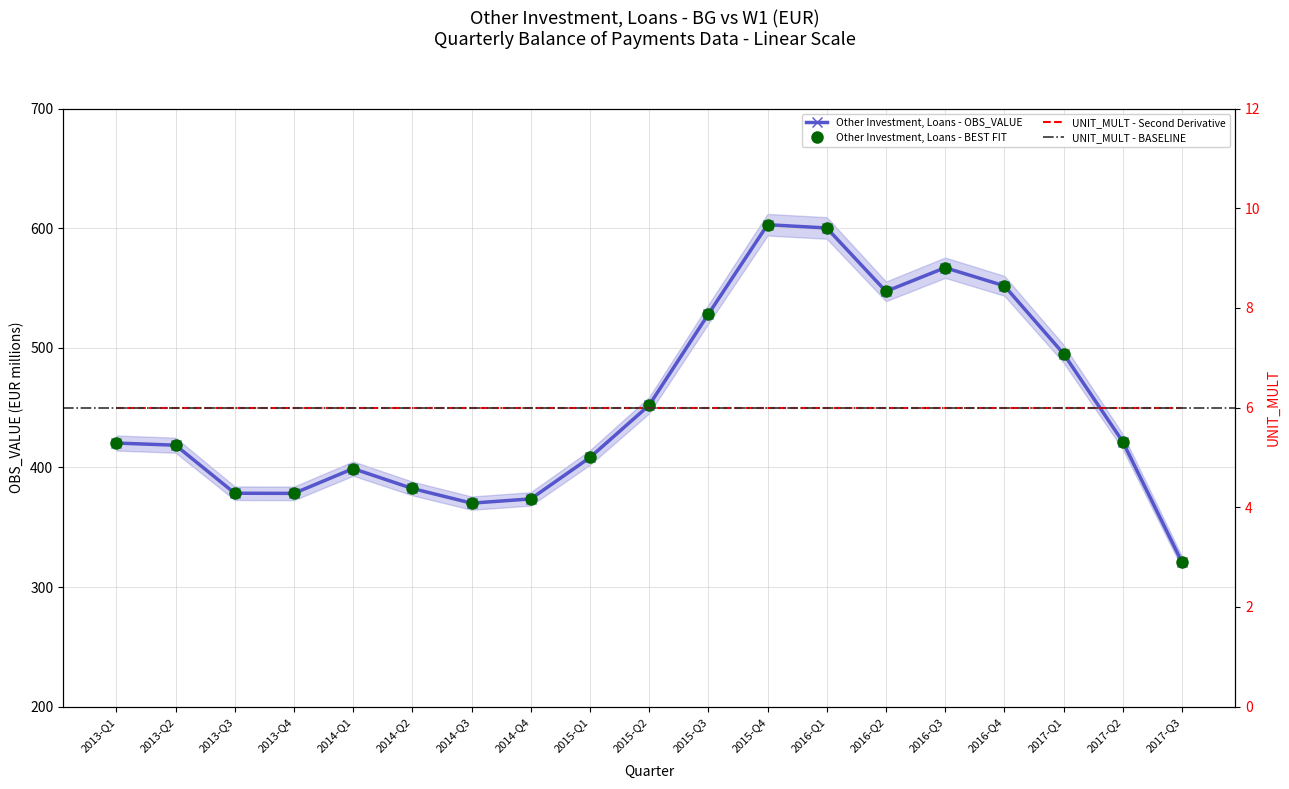

What is the smallest value displayed?

320.8